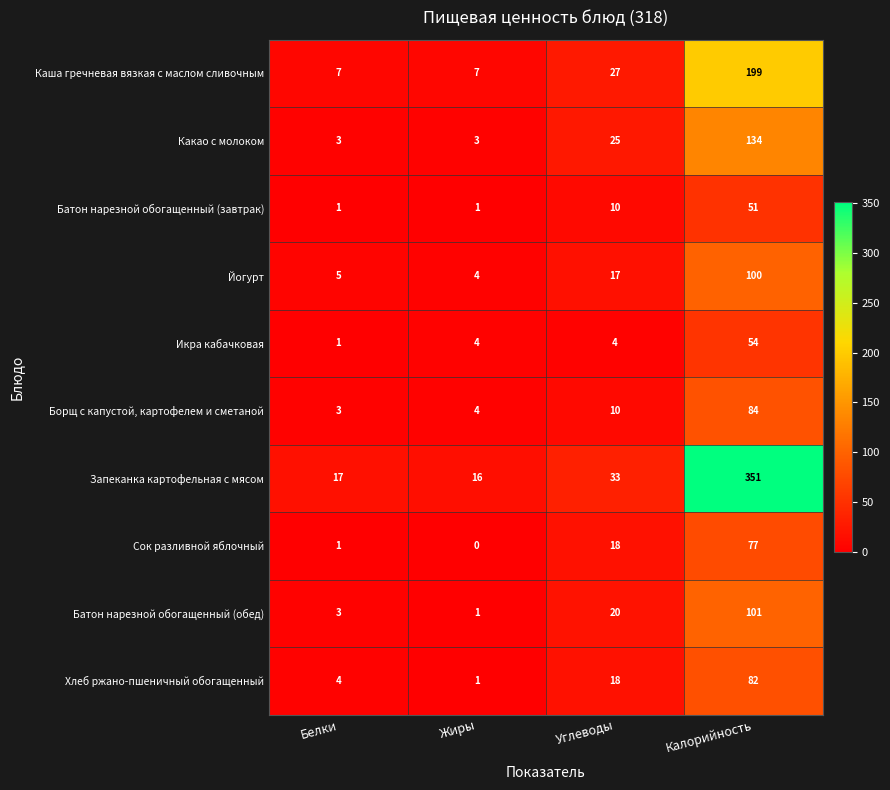

How many values in the Борщ с капустой, картофелем и сметаной series are below 10?

2